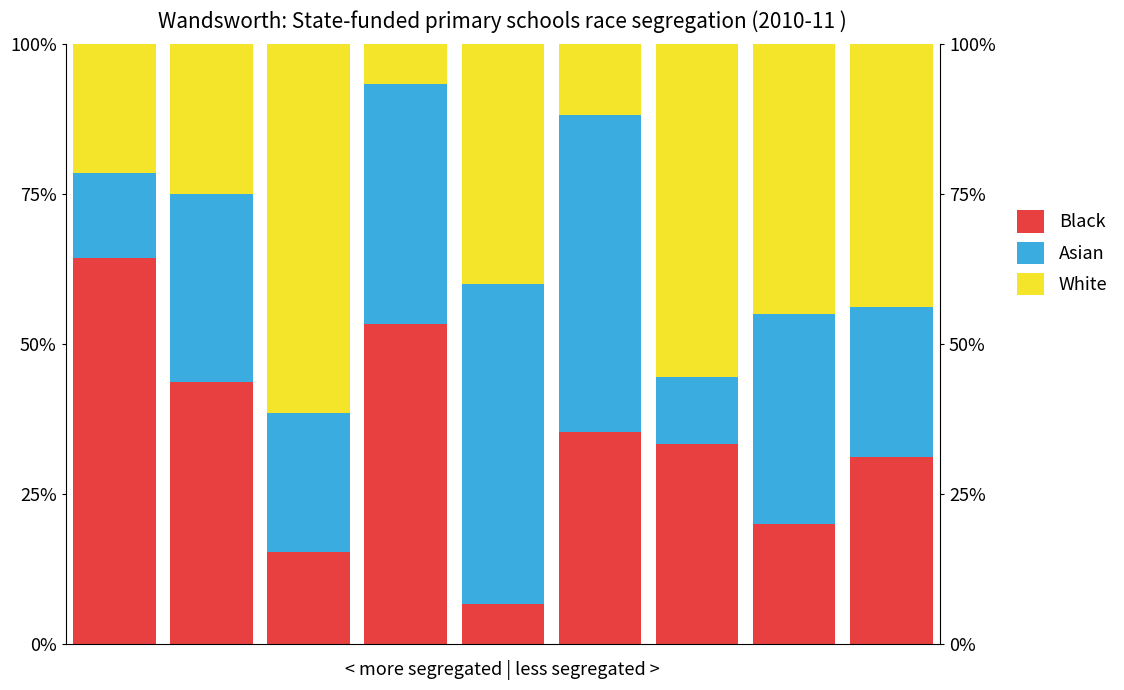

At which label does White reach its peak?

2